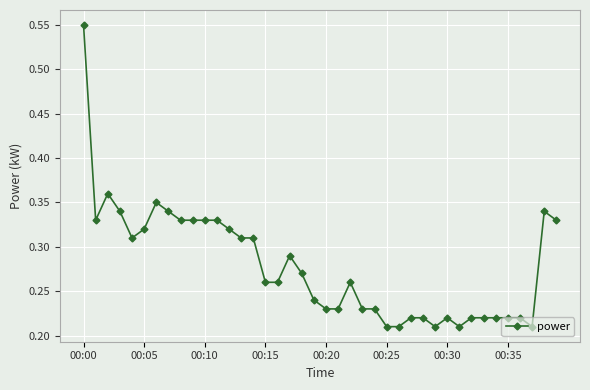

True or false: there are more than 1 points higher than both neighbors.

True